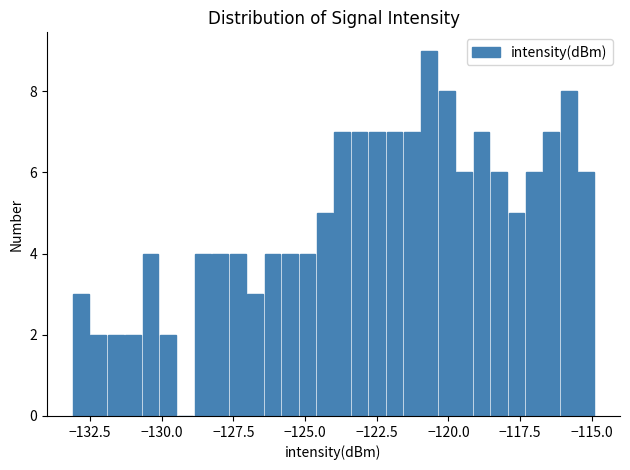

Around what value on the x-axis is the tallest bar? Give the approximate position of its centre, as read against the axis.

-120.5